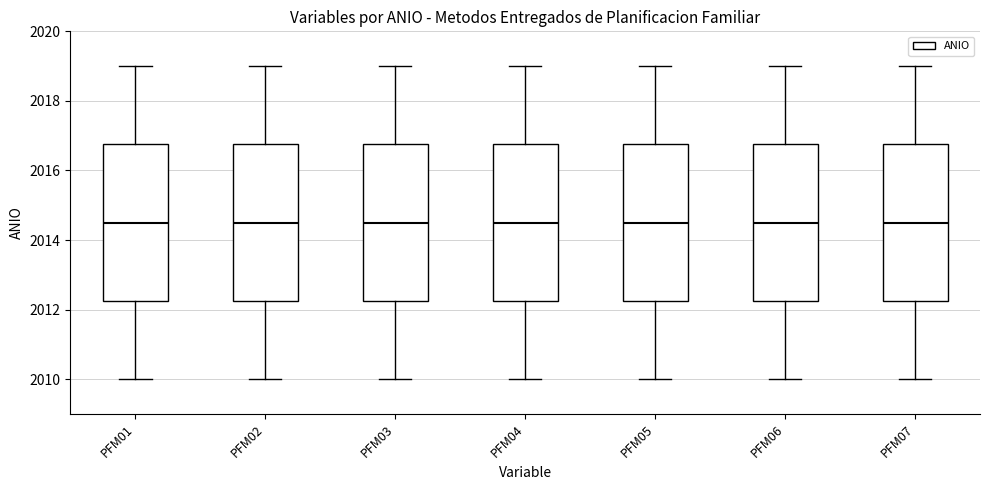

Where does the lower whisker of the box for PFM05 end on the y-axis? The values are not printed on the chart, so give them approximately, as read against the axis.

2010.0